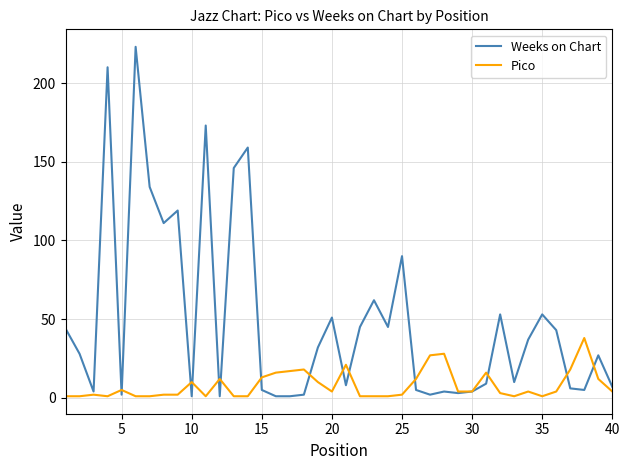

Which series has the largest total across all categories?

Weeks on Chart